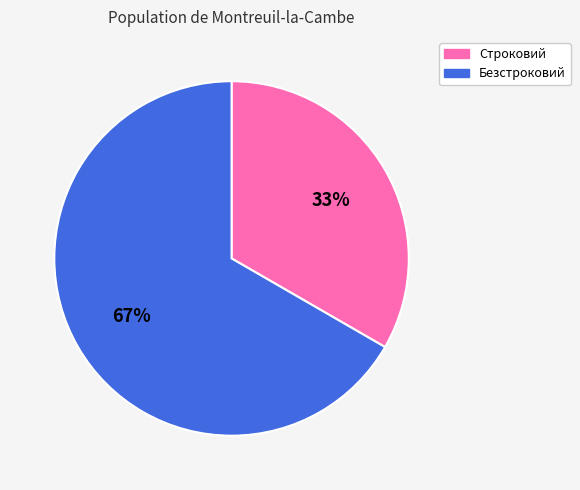

Which has a higher value, Строковий or Безстроковий?

Безстроковий